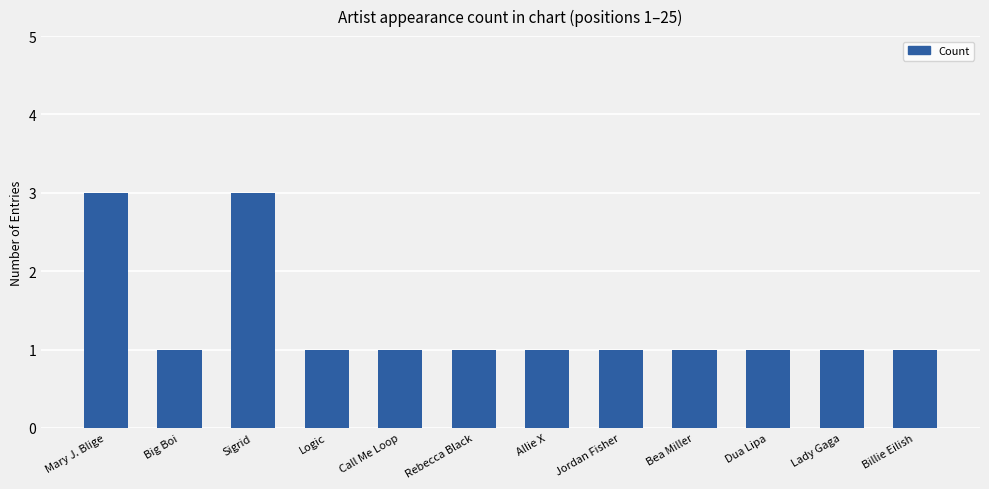

Reading right to left, extract all data points from this chart.

Billie Eilish=1	Lady Gaga=1	Dua Lipa=1	Bea Miller=1	Jordan Fisher=1	Allie X=1	Rebecca Black=1	Call Me Loop=1	Logic=1	Sigrid=3	Big Boi=1	Mary J. Blige=3